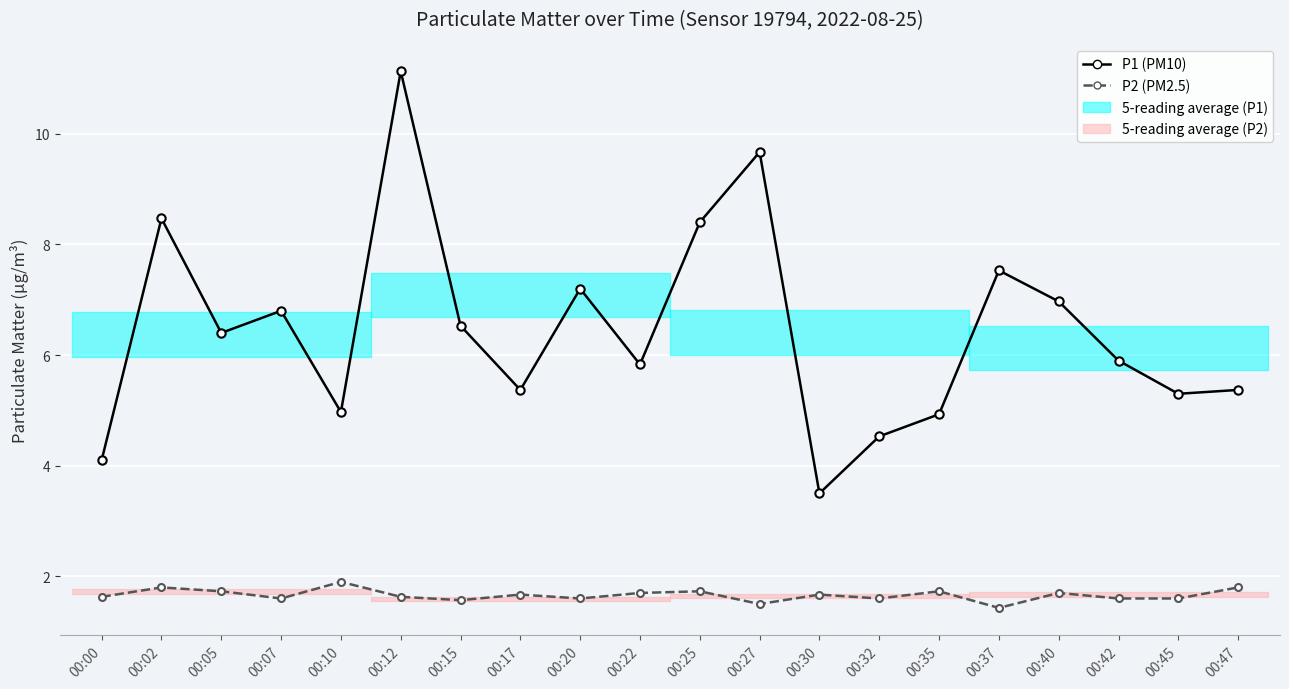

Is the value of P2 at 00:17 greater than the value of P1 at 00:12?

No